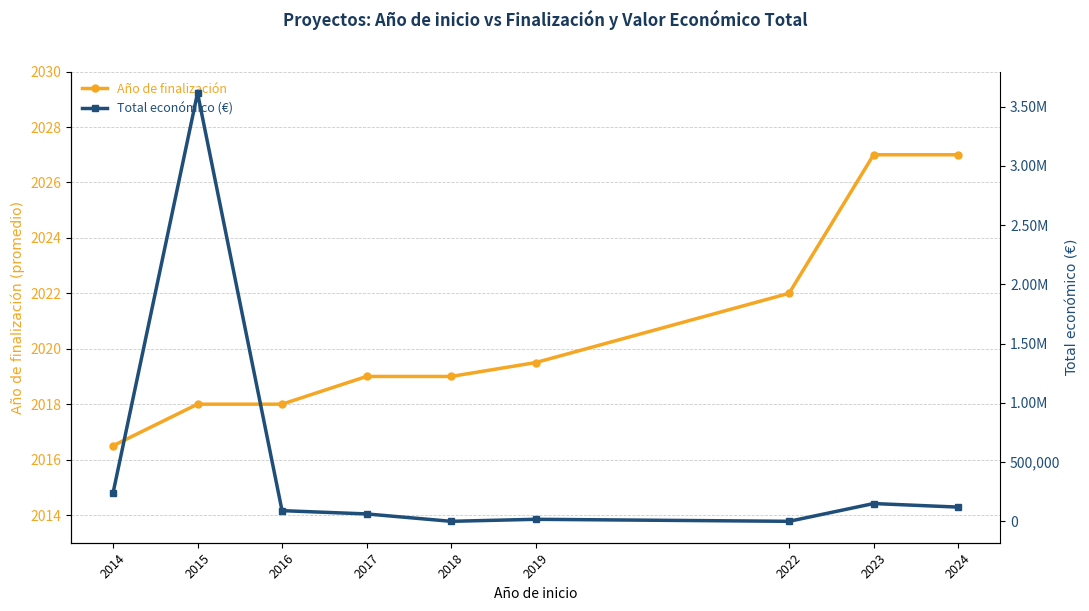

At which category does Total económico (€) reach its first local peak?

2015